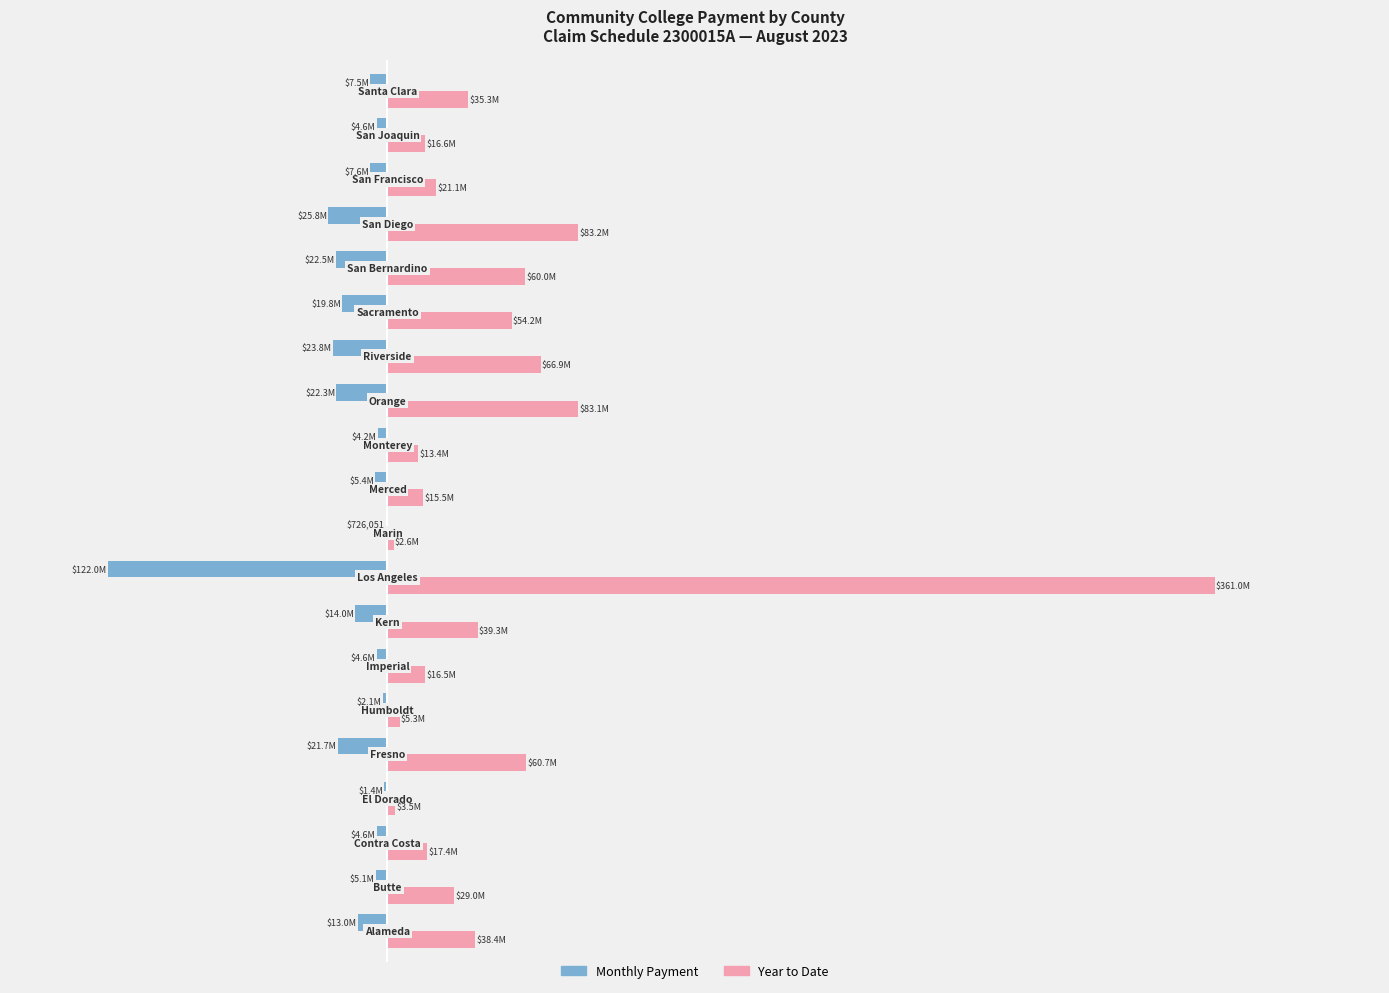

What are all the series names shown in the legend?

Monthly Payment, Year to Date